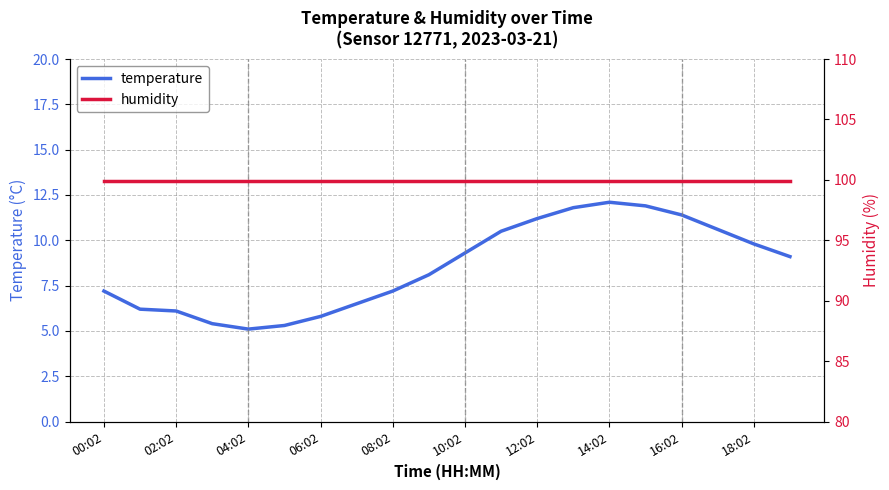

True or false: temperature has a value of 10.8 at 00:02.

False